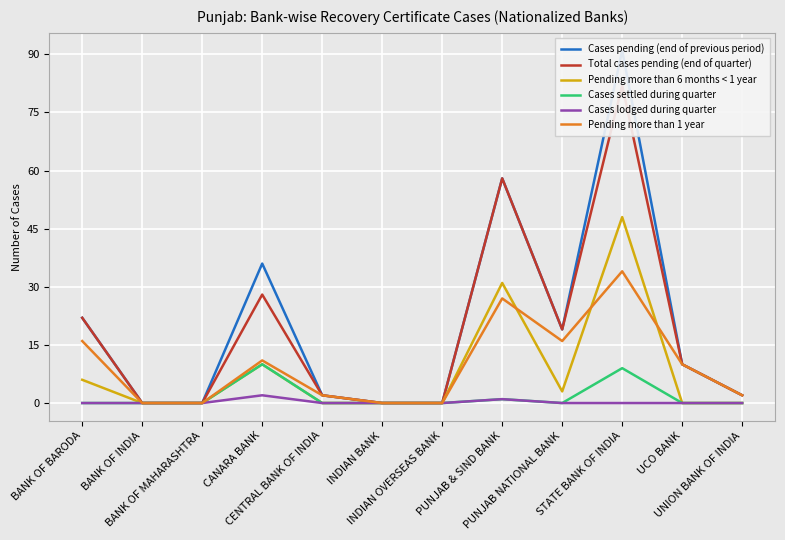

Reading right to left, transcribe all the data shown in this chart.

Cases pending (end of previous period): 2	10	91	19	58	0	0	2	36	0	0	22
Total cases pending (end of quarter): 2	10	82	19	58	0	0	2	28	0	0	22
Pending more than 6 months < 1 year: 0	0	48	3	31	0	0	0	10	0	0	6
Cases settled during quarter: 0	0	9	0	1	0	0	0	10	0	0	0
Cases lodged during quarter: 0	0	0	0	1	0	0	0	2	0	0	0
Pending more than 1 year: 2	10	34	16	27	0	0	2	11	0	0	16